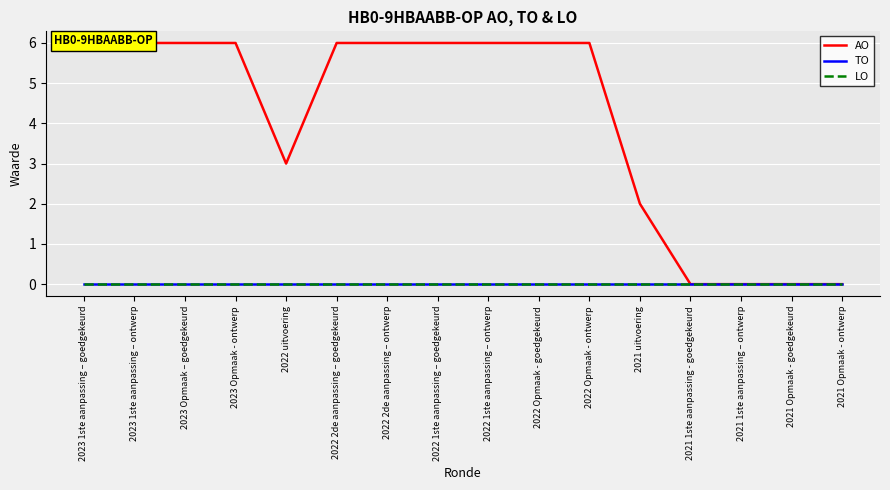

At which category is the sum across all series the highest?

2023 1ste aanpassing – goedgekeurd